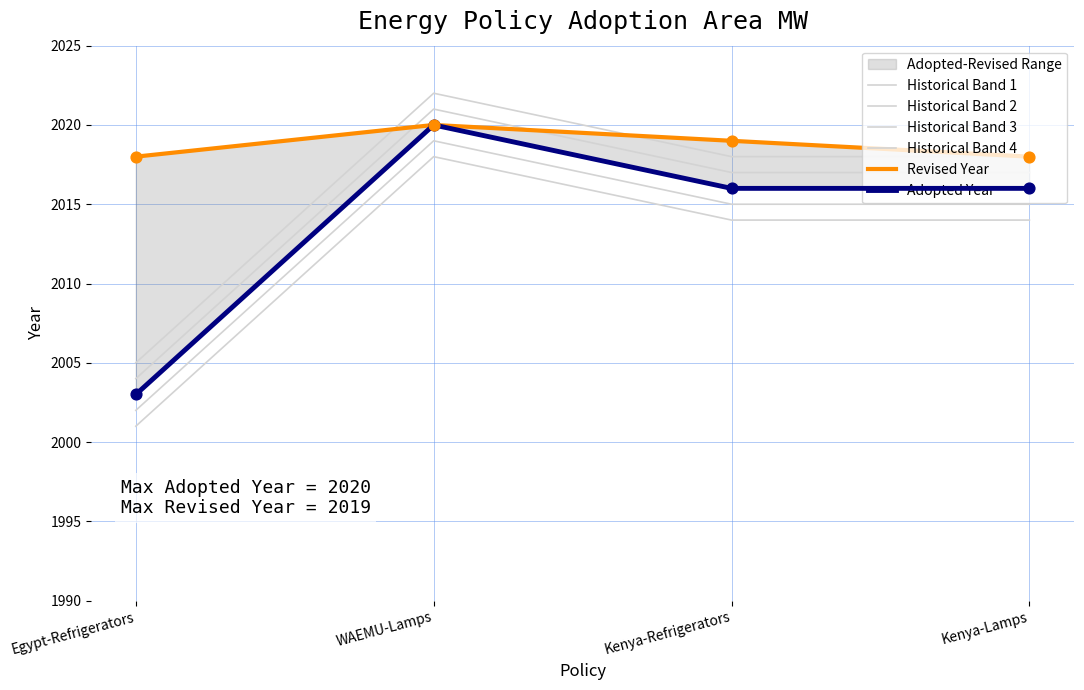

Which series has the largest total across all categories?

Revised Year